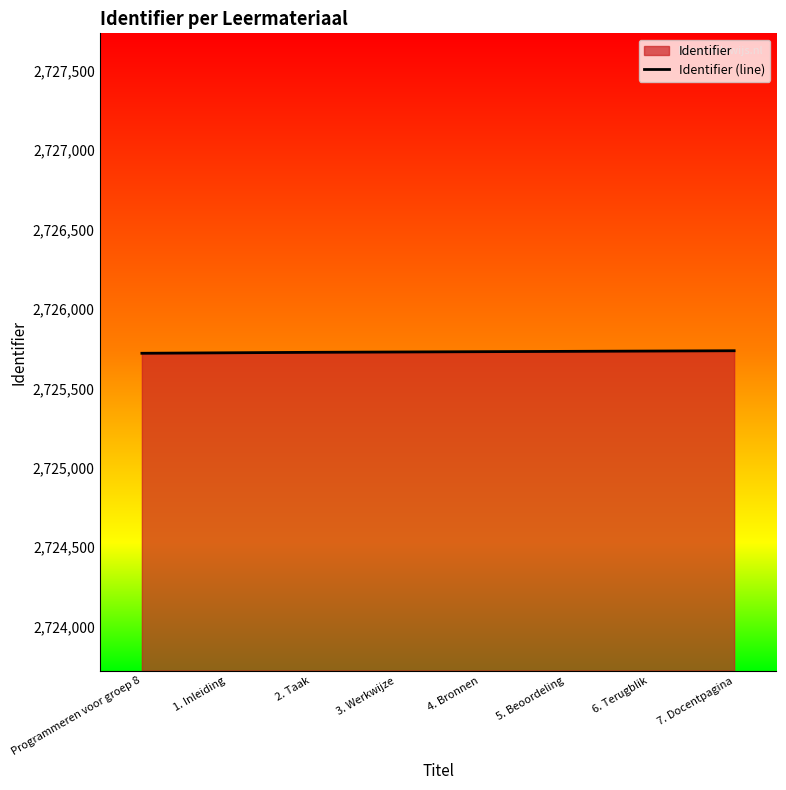

Which has a higher value, 6. Terugblik or 1. Inleiding?

6. Terugblik